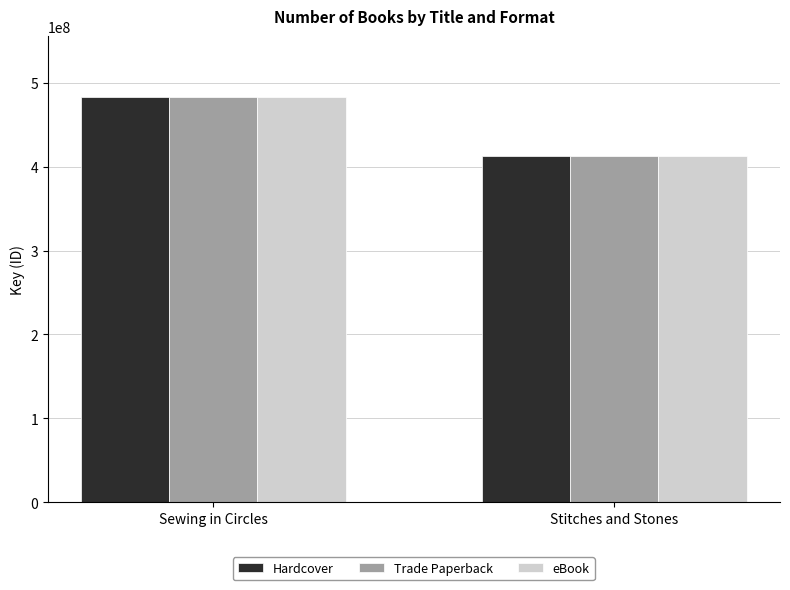

What is the label of the 2nd bar from the left?

Stitches and Stones